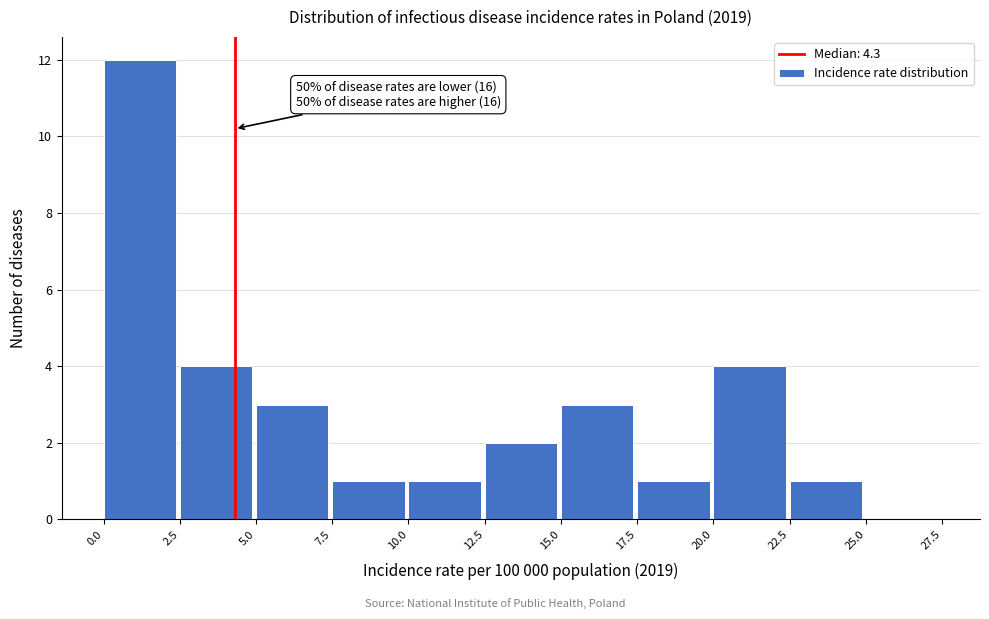

Which range on the x-axis has the tallest bar?

0.0 to 2.5